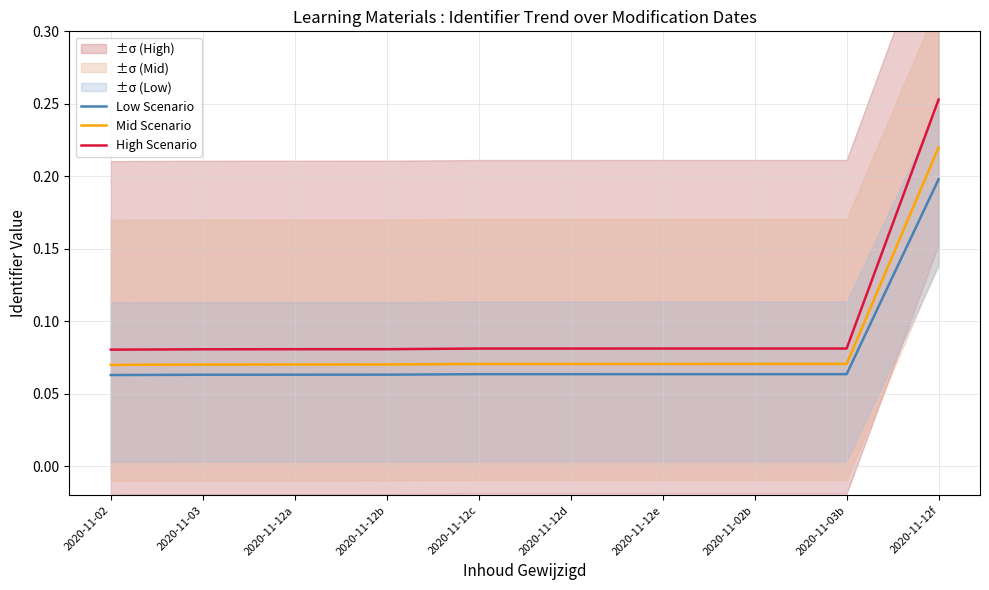

True or false: Mid Scenario has more than 1 interior local peaks.

False